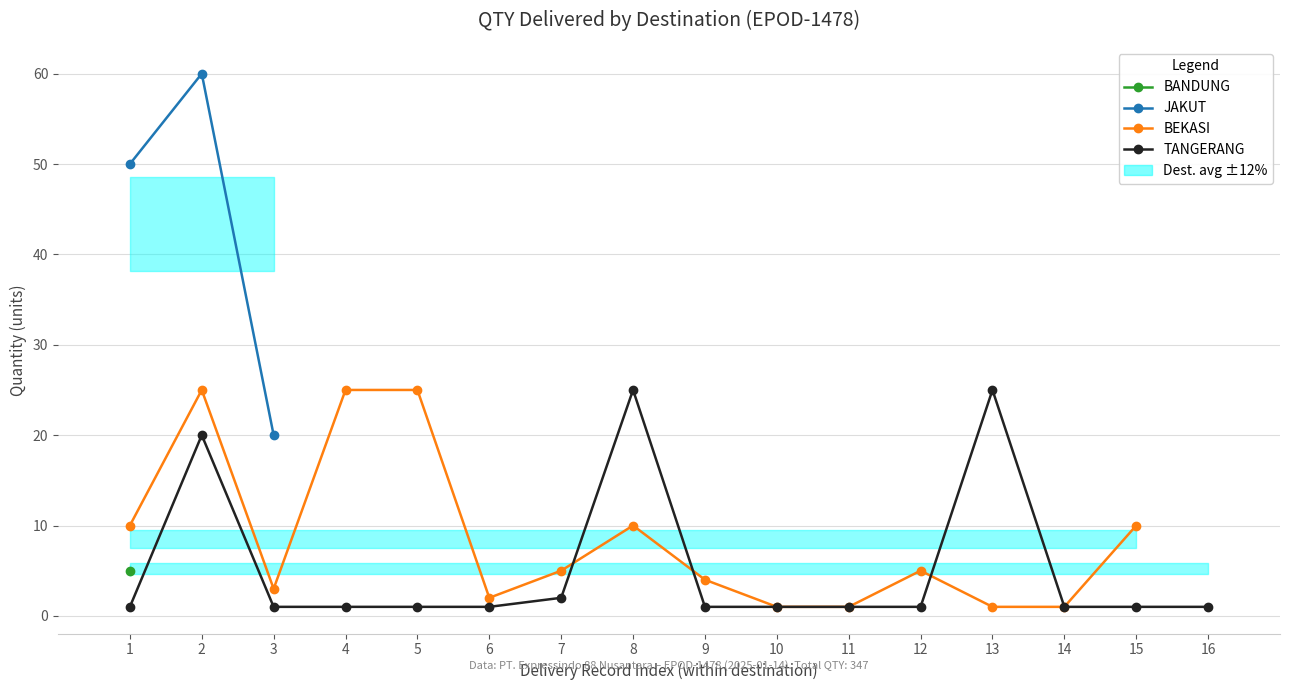

What is the value of the 25th point from the left?

1